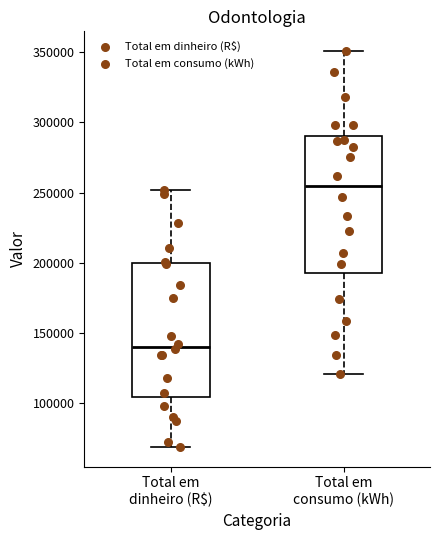

Which box's median line is the highest?

Total em consumo (kWh)